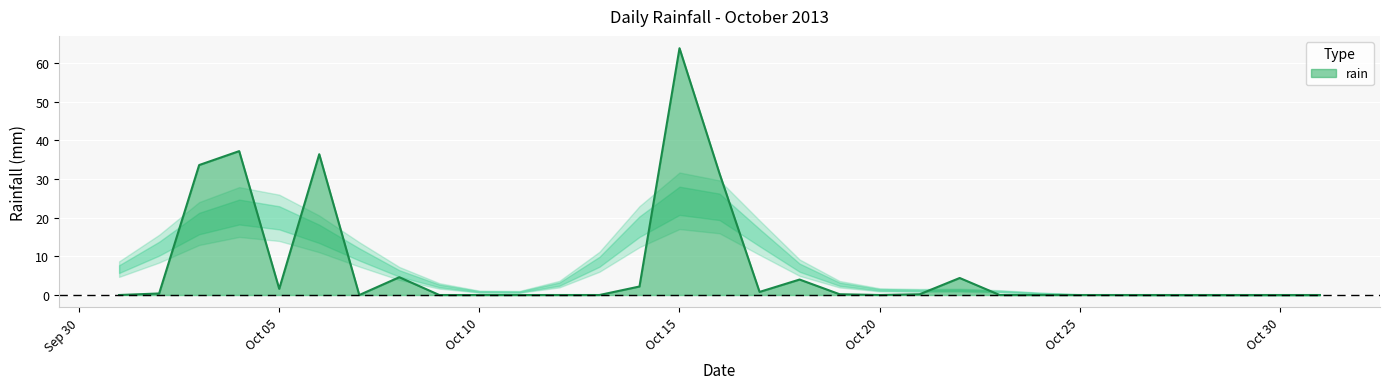

What is the difference between the maximum and minimum values?

63.8